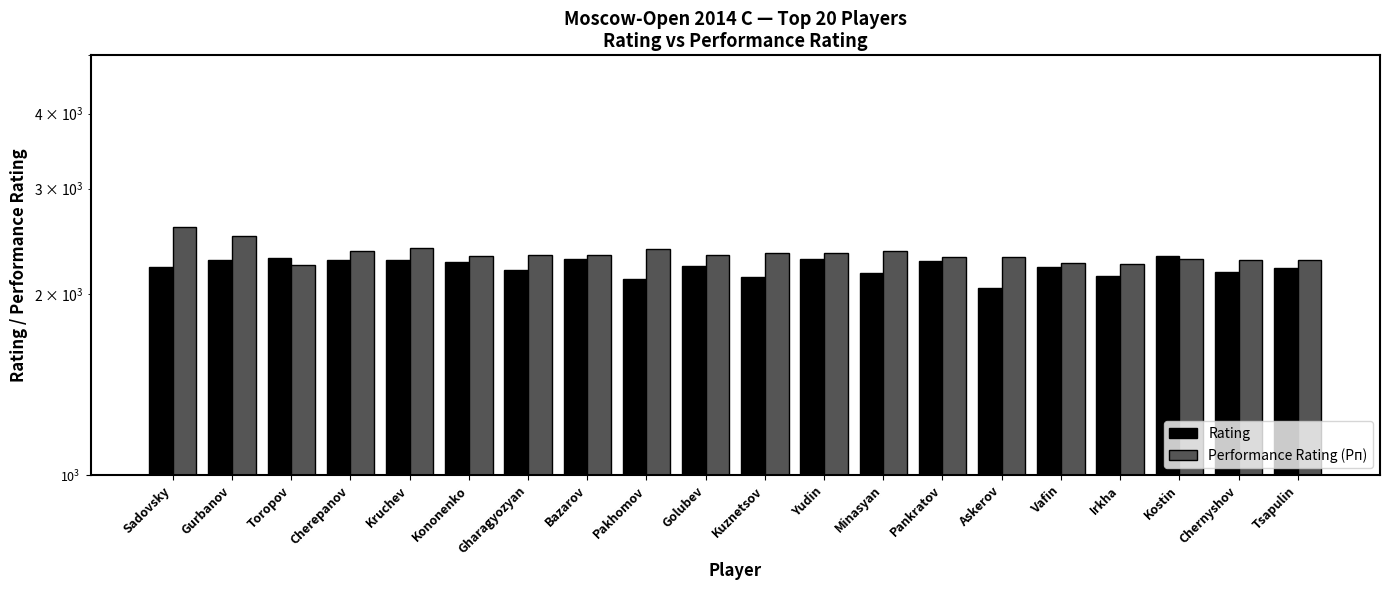

How many series are shown in this chart?

2